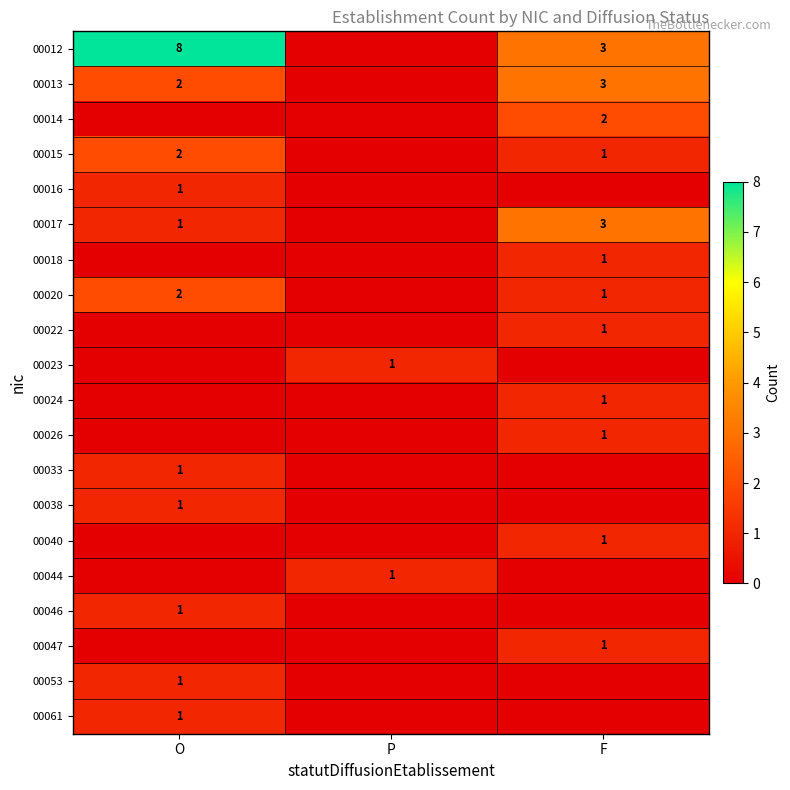

True or false: 00017 has a value of 1 at F.

False